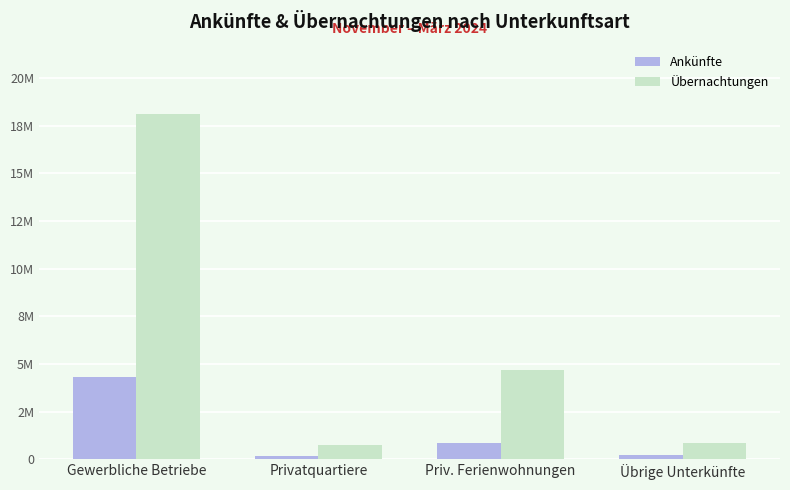

What is the difference between the maximum and minimum values in the Ankünfte series?

4165710